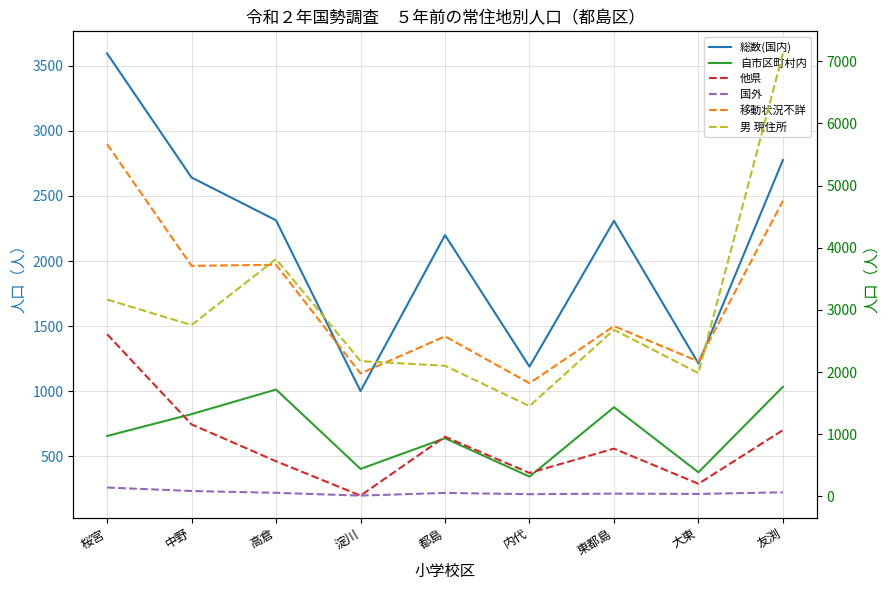

In 男 現住所, how many points are higher than both neighbors (excluding endpoints)?

2